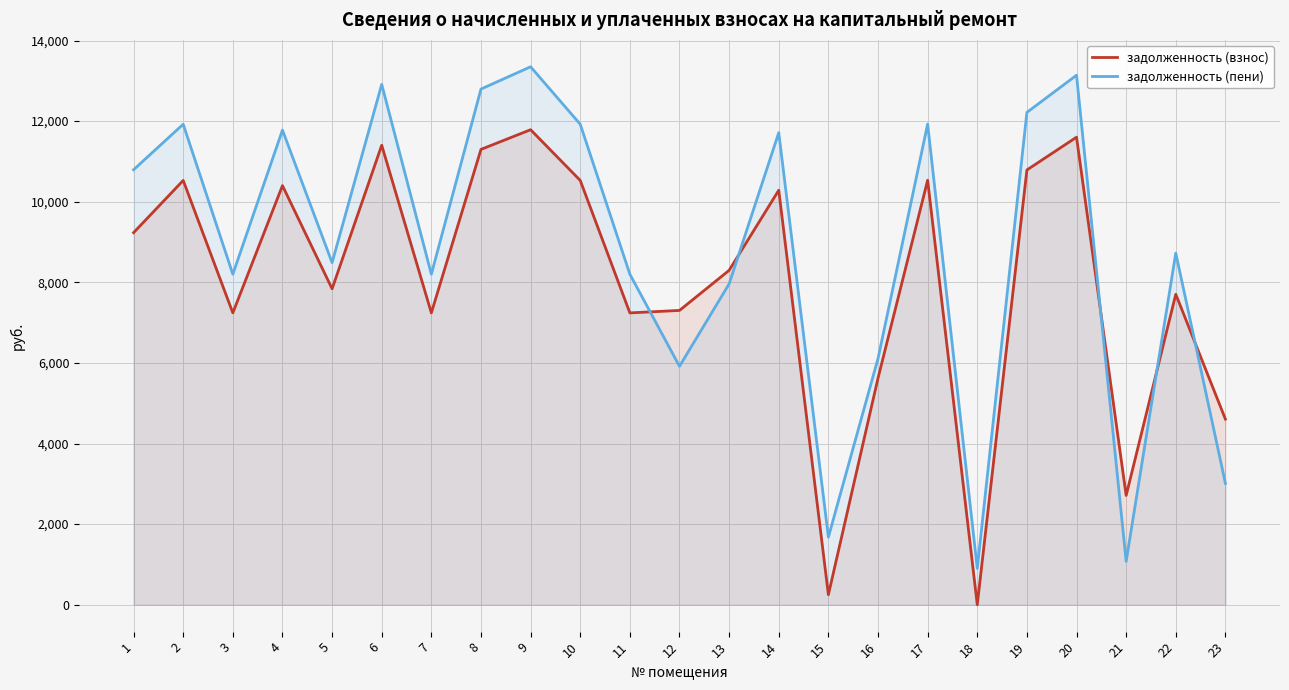

What is the value of the задолженность (пени) point at the 22nd from the left?

8724.6